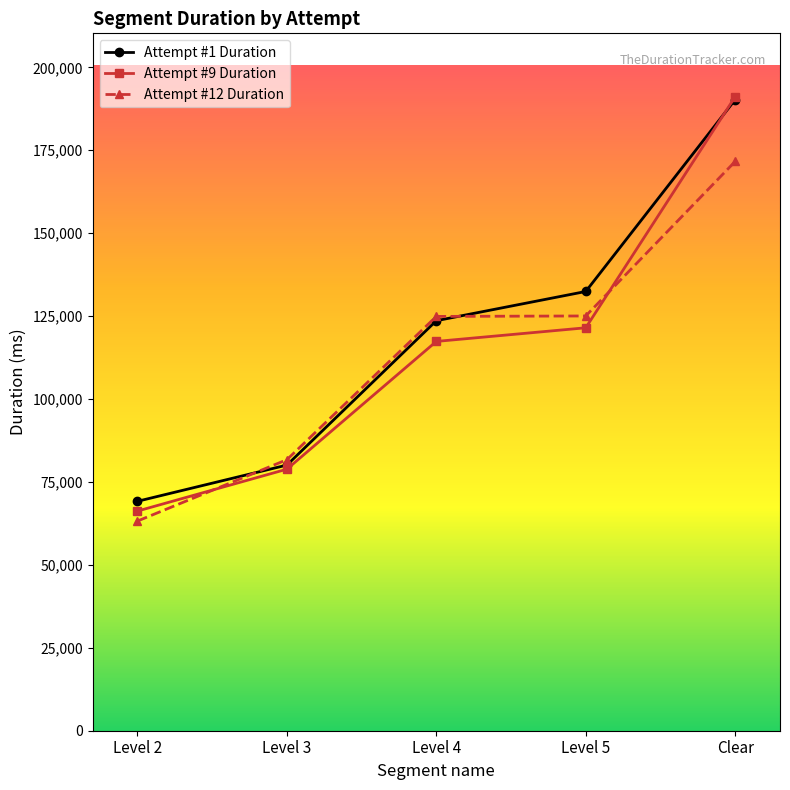

How many categories are shown in the chart?

5